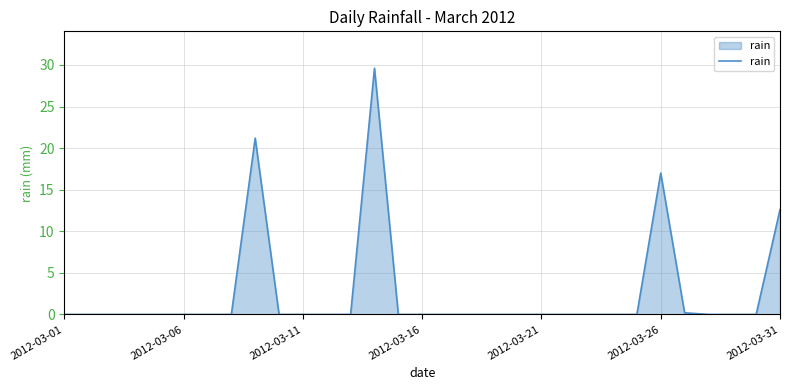

What is the difference between the maximum and minimum values?

29.6